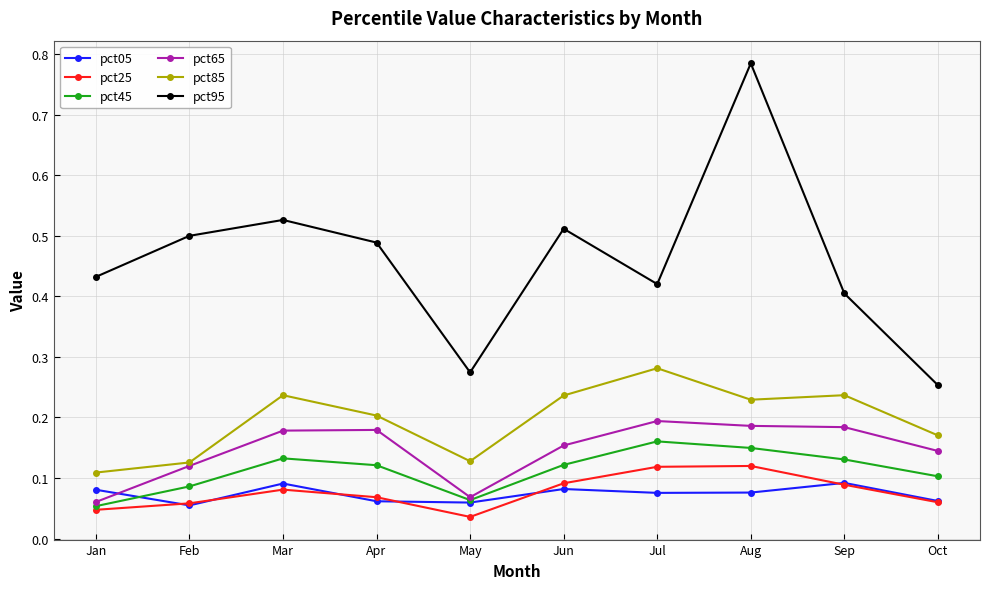

Between which two adjacent categories do pct65 and pct05 first intersect?

Jan and Feb